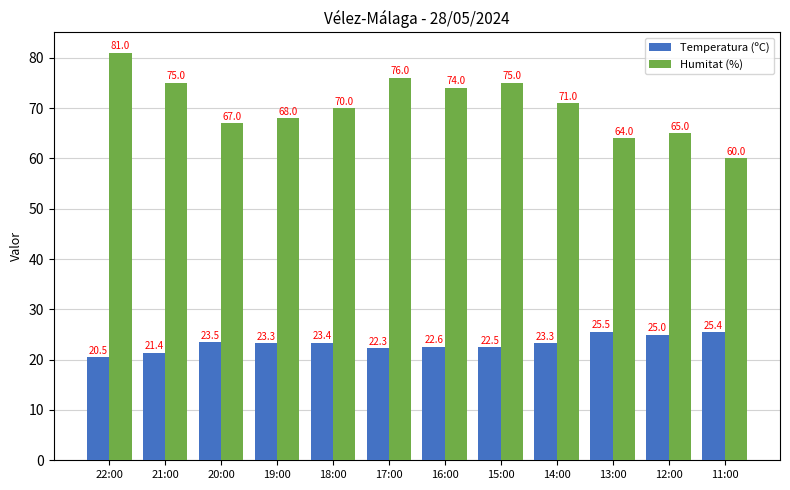

Between 18:00 and 14:00, which series saw the biggest shift?

Humitat (%)